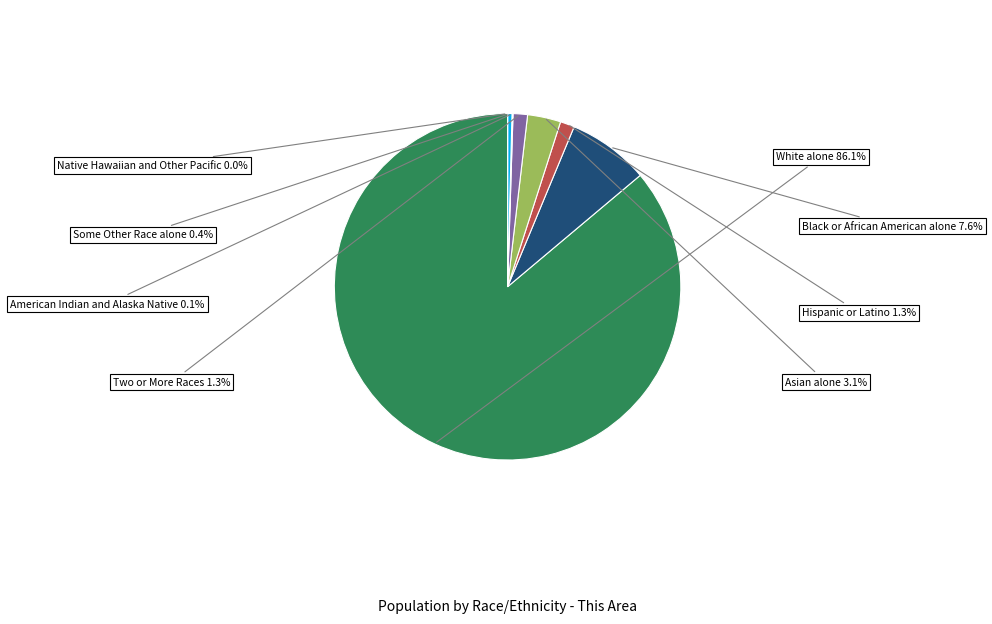

Is it true that White alone is 96% of the pie?

False